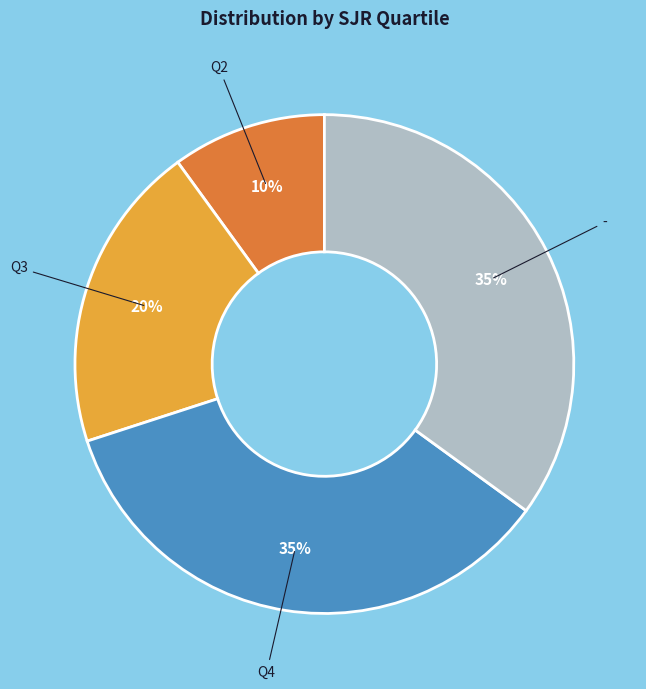

To the nearest percent, what is the difference between the largest and smallest slice percentages?

25%